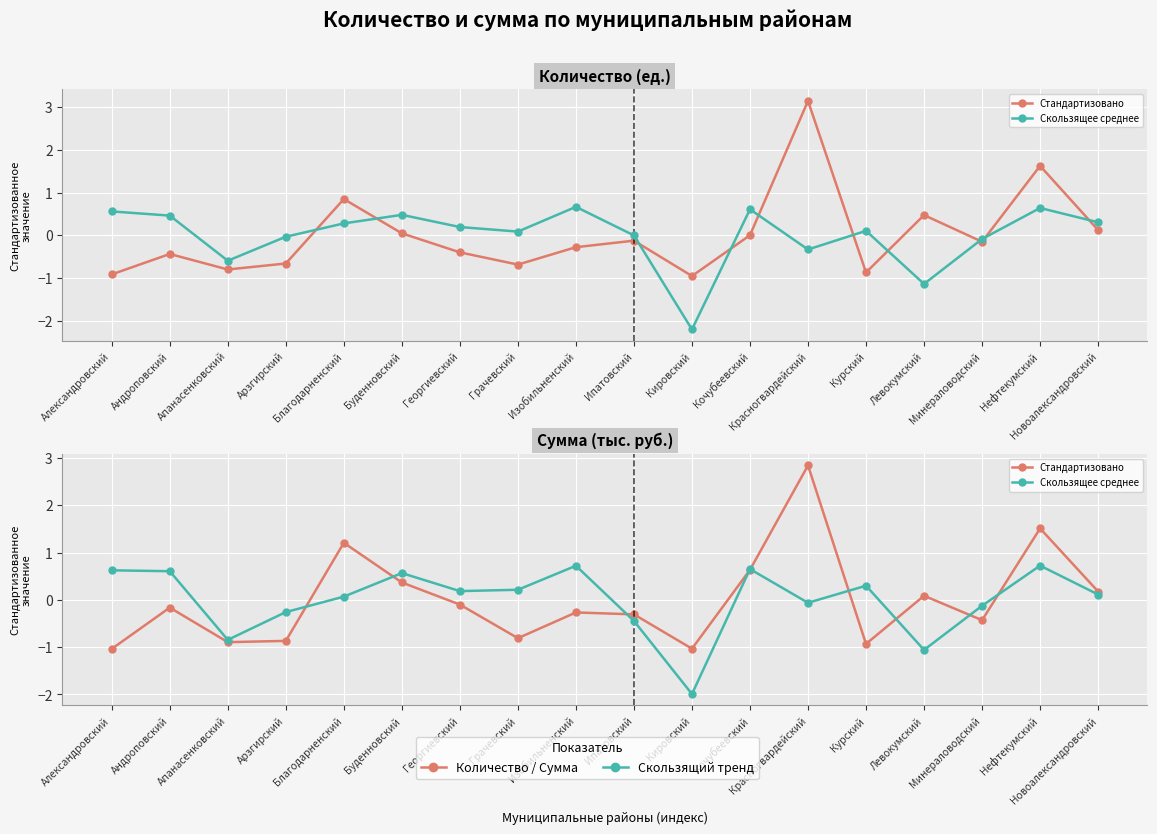

Where do Скользящее среднее and Стандартизовано first cross each other?

Арзгирский and Благодарненский